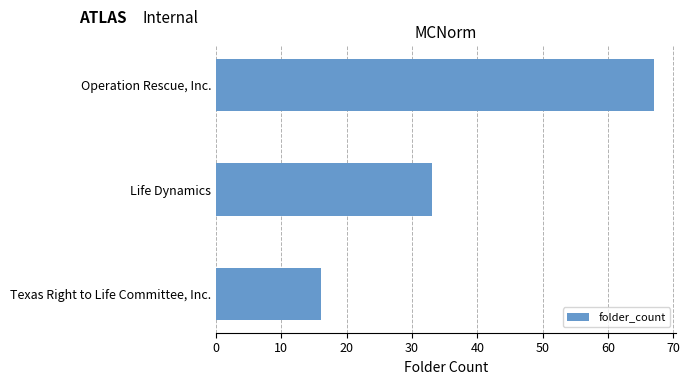

What is the minimum value shown in the chart?

16